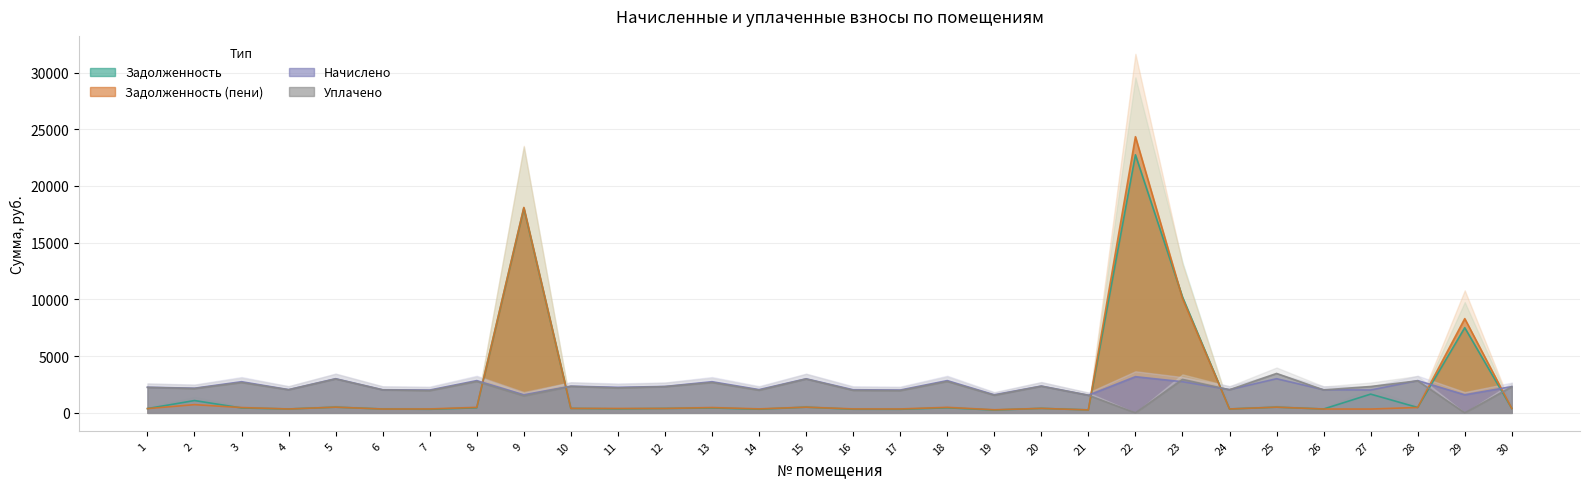

At which label does задолженность first exceed 393?

2